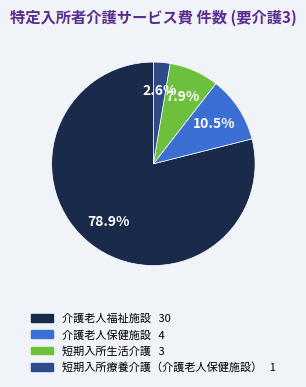

True or false: 短期入所療養介護（介護老人保健施設） accounts for 16% of the total.

False